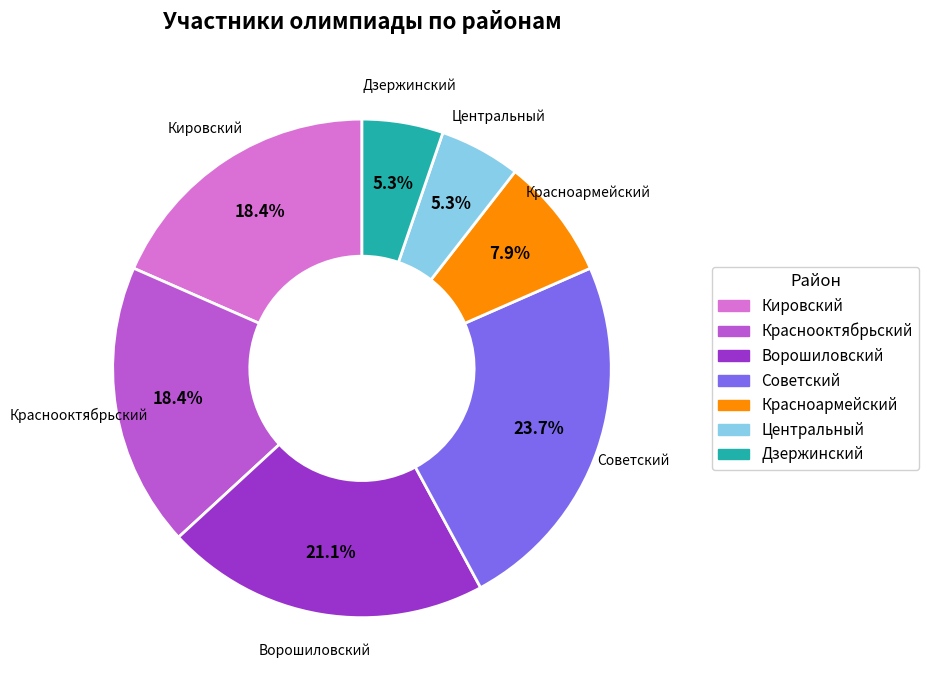

How many slices are in this pie chart?

7